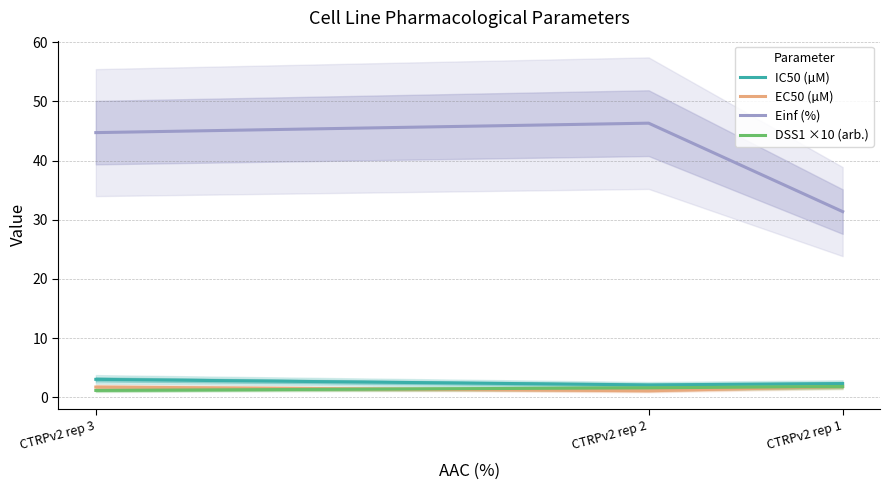

What is the minimum value shown in the chart?

1.1